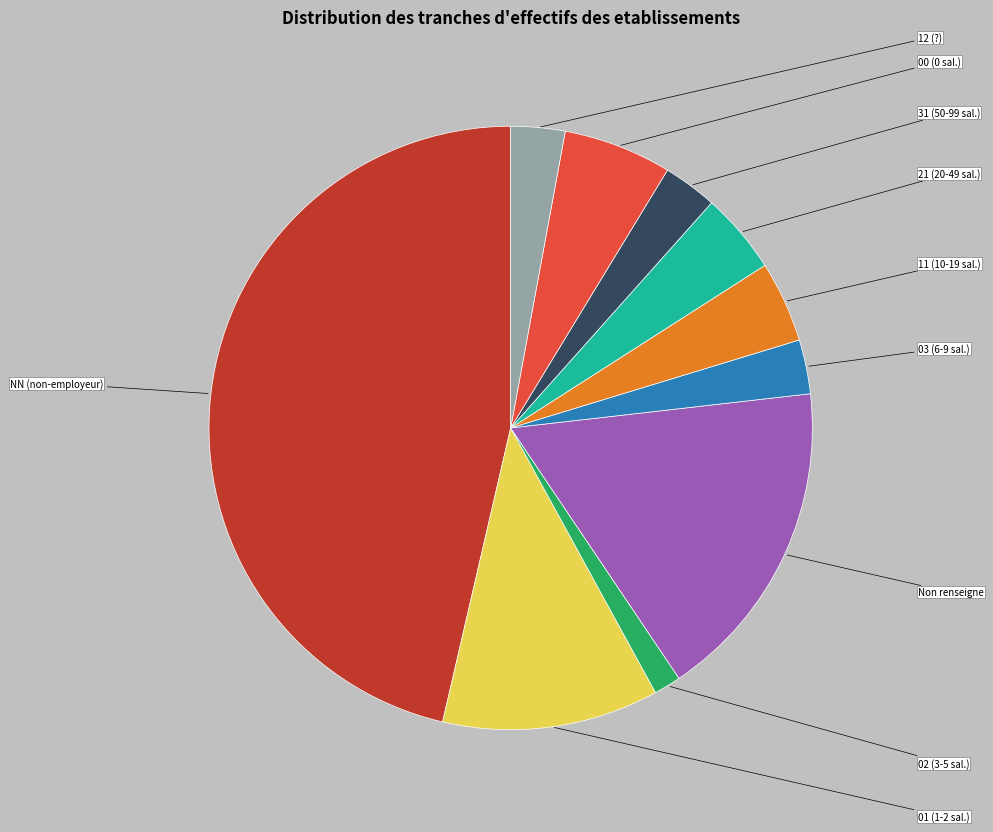

Does any single category account for the majority?

No